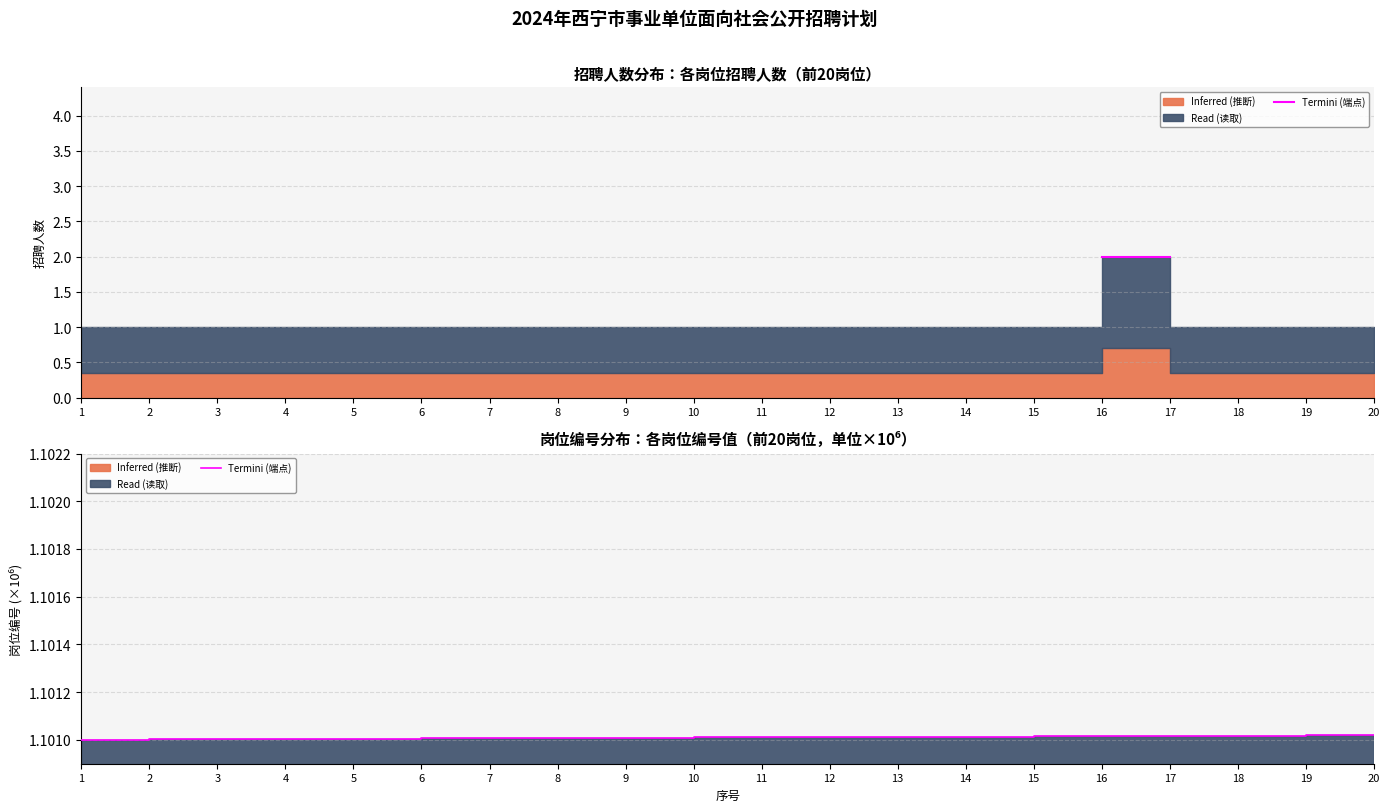

What is the ratio of the value at 14 to the value at 12?

1.0